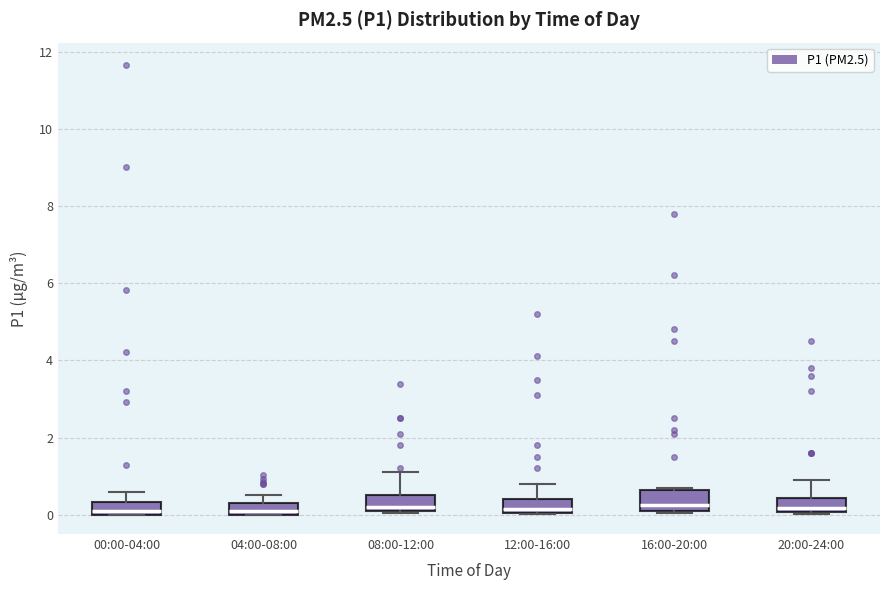

Where is the lower edge of the box for 04:00-08:00 on the y-axis? The values are not printed on the chart, so give them approximately, as read against the axis.

0.0